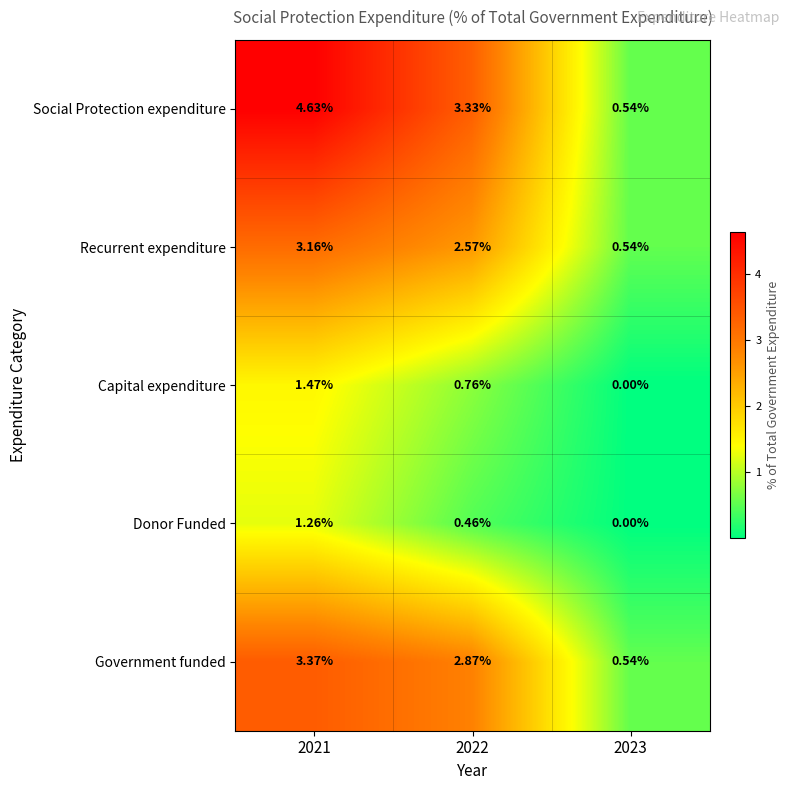

What is the total value across all series at 2023?

1.6